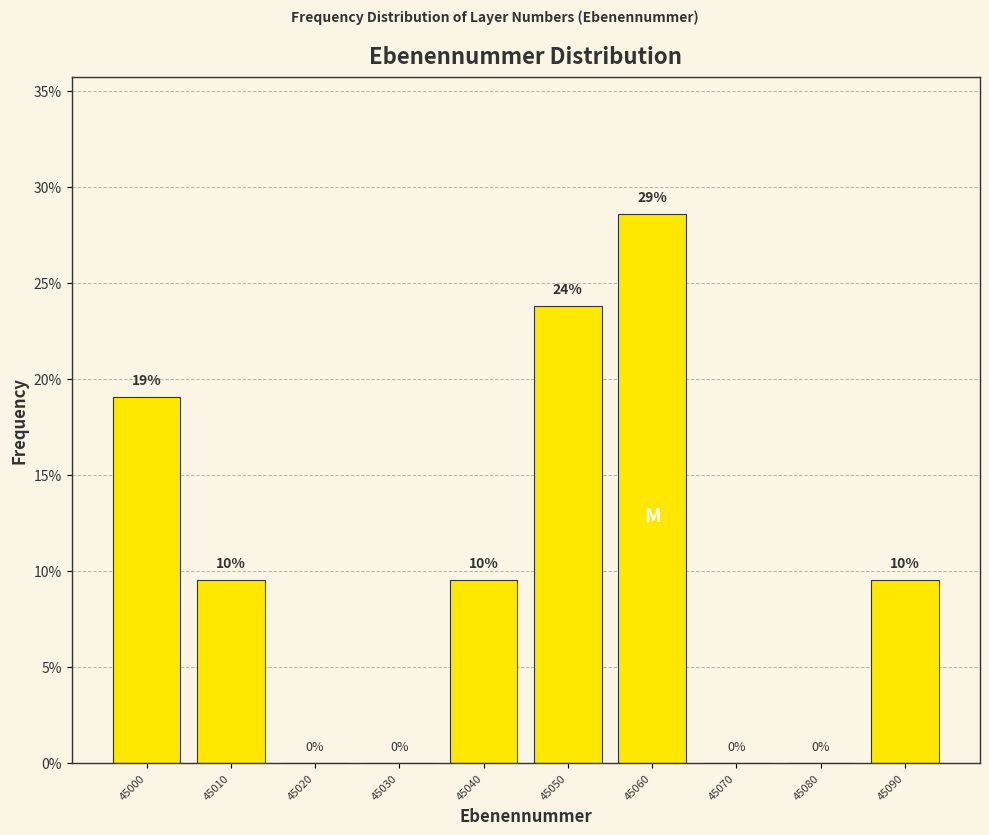

Between 45040 and 45020, which is larger?

45040